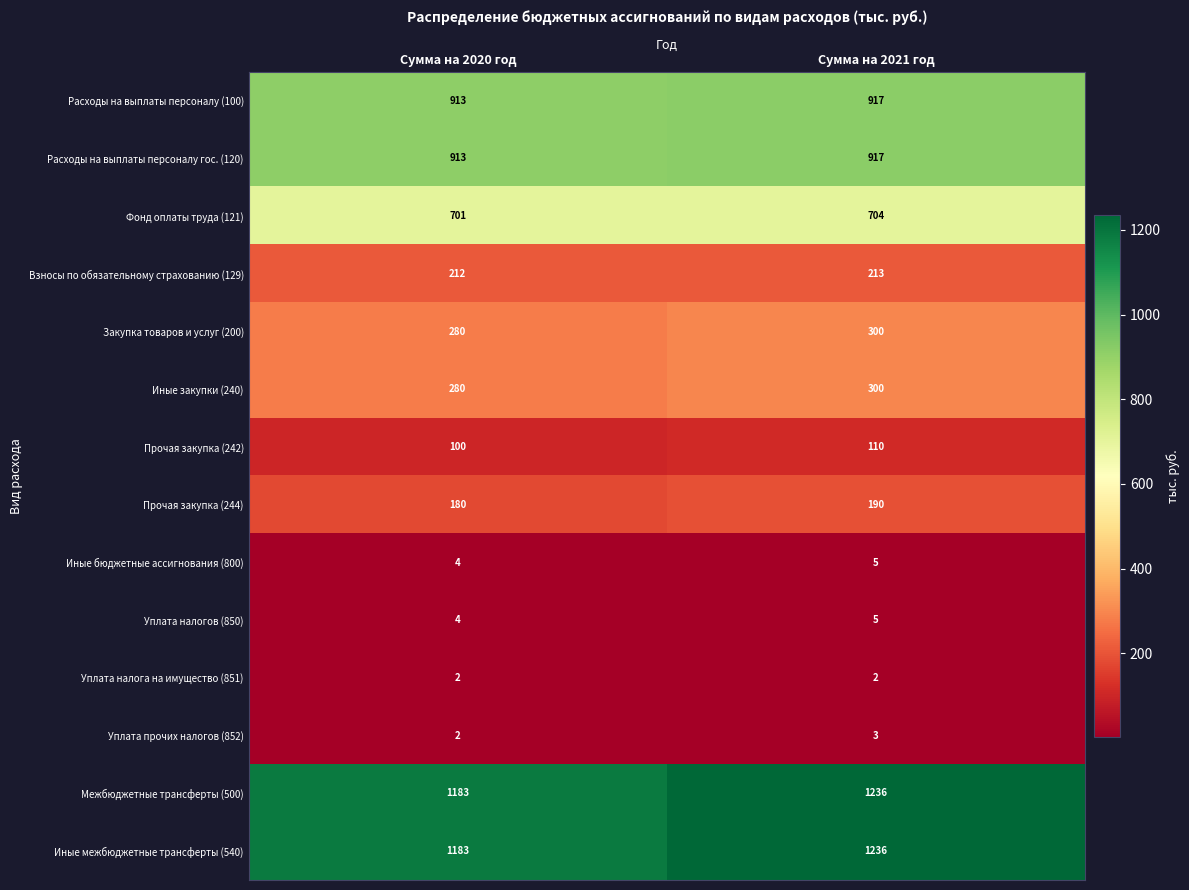

True or false: Иные закупки (240) has a value of 280 at Сумма на 2020 год.

True